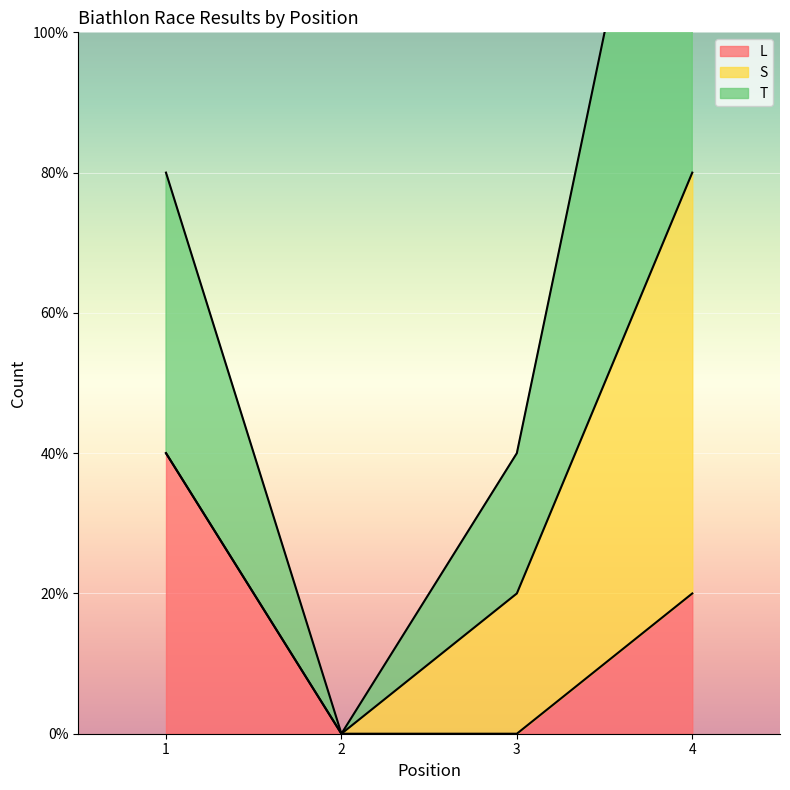

Which series has the largest total across all categories?

T